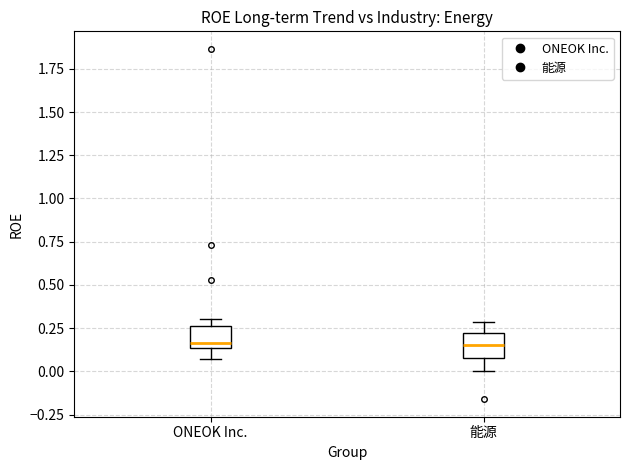

Reading left to right, read every box against the y-axis: the position of its median line, the range the box covers, and the ends of its whiskers. The values are not printed on the chart, so give them approximately, as read against the axis.

ONEOK Inc.: median 0.15 (just above the box's lower edge), box 0.15 to 0.25, whiskers 0.05 to 0.30
能源: median 0.15, box 0.10 to 0.20, whiskers 0.00 to 0.30